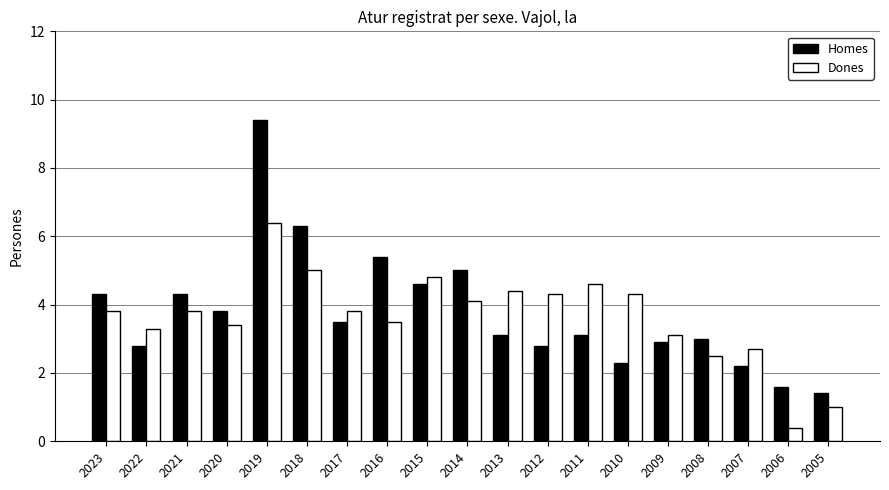

What is the value of the Dones bar at the 9th from the left?

4.8